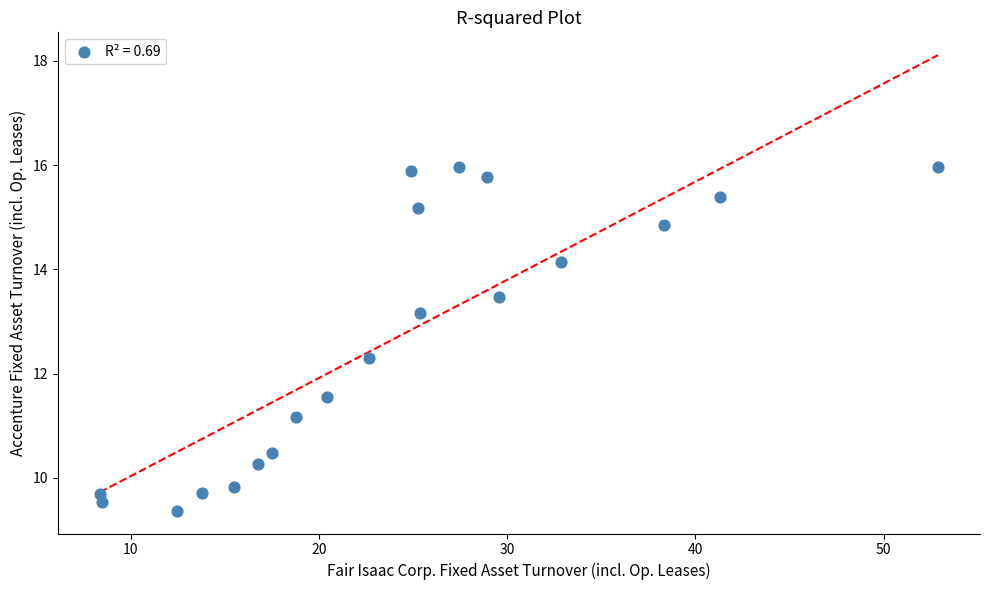

What Y value in the scatter plot is closest to 12?

12.3